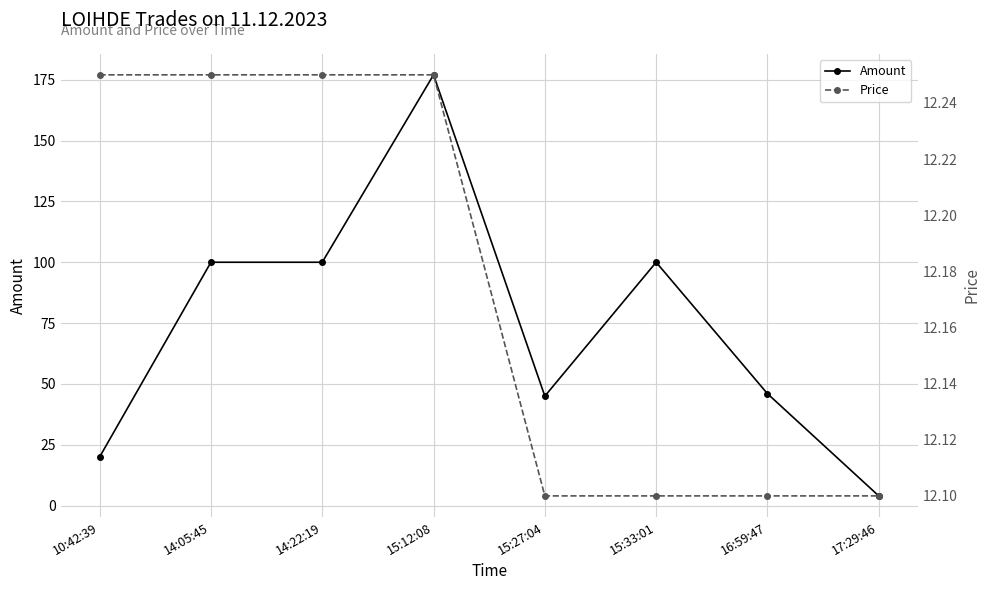

What is the value of the Price point at the 1st from the left?

12.2